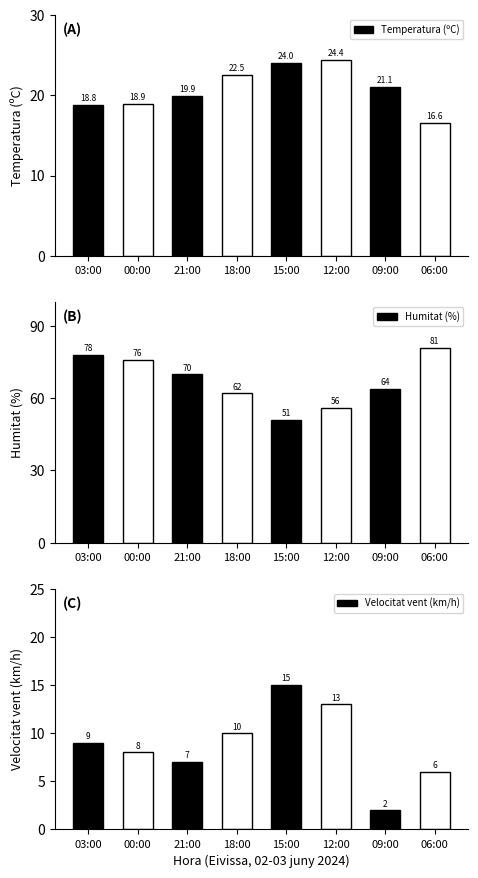

Does the chart contain stacked bars?

No